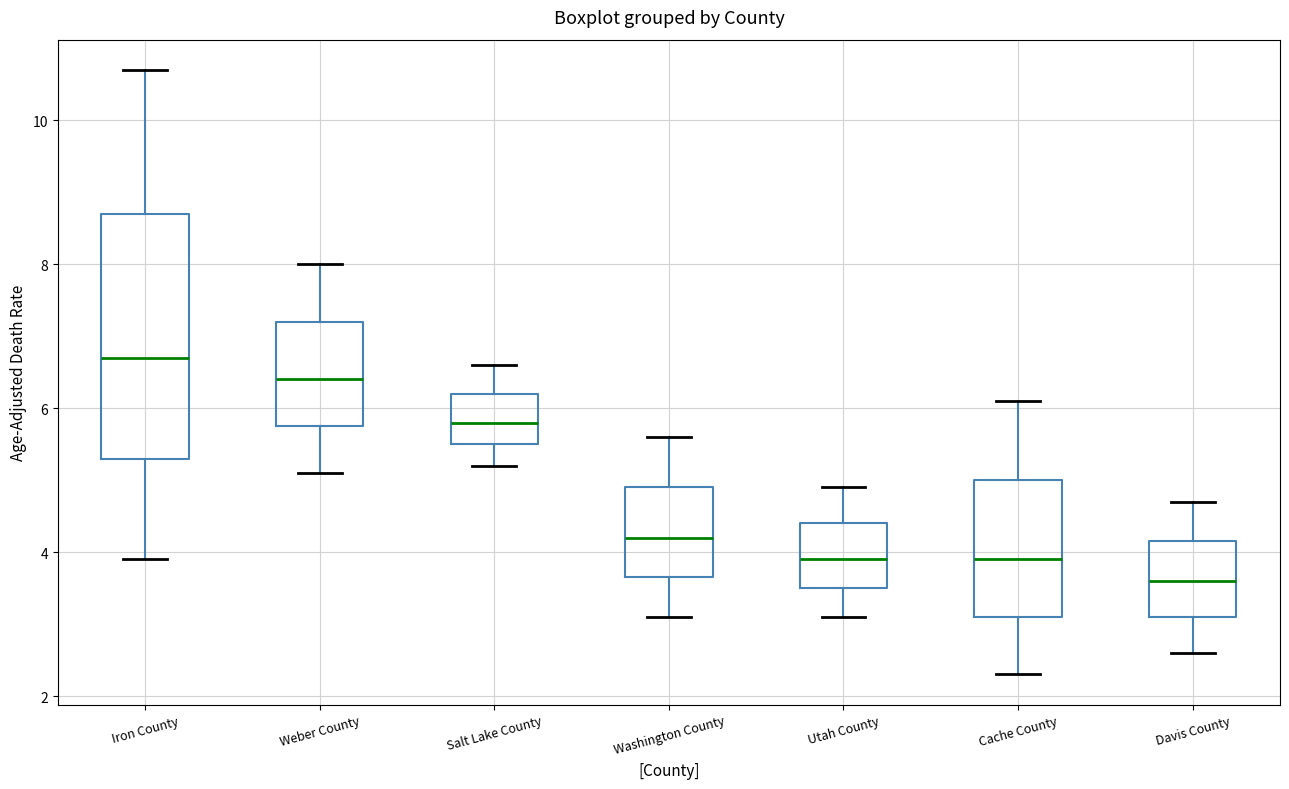

Where is the upper edge of the box for Davis County on the y-axis? The values are not printed on the chart, so give them approximately, as read against the axis.

4.2